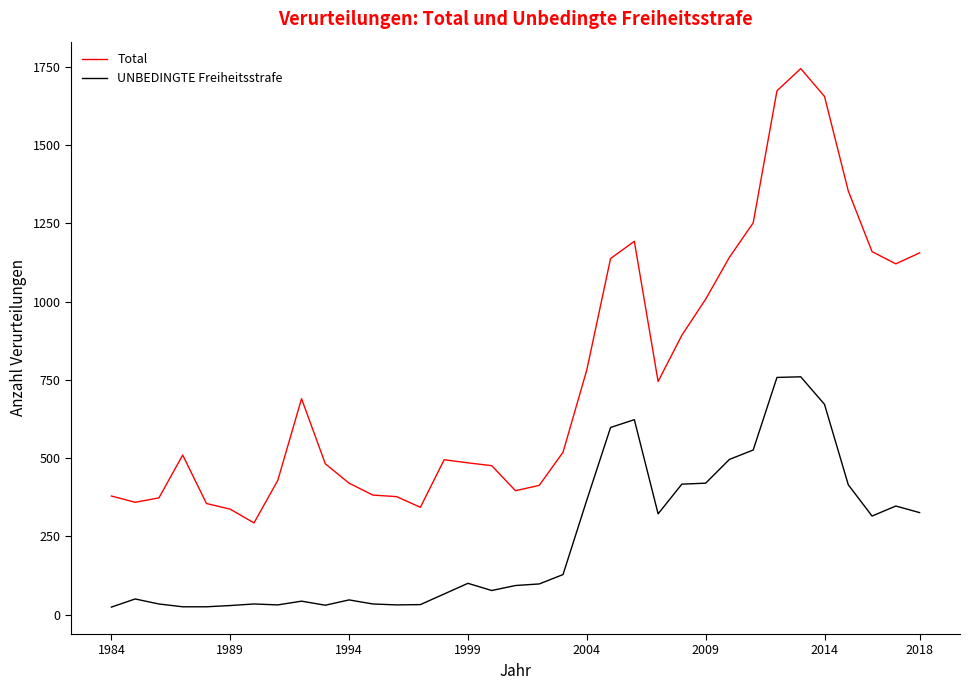

What is the lowest value of the UNBEDINGTE Freiheitsstrafe series?

24